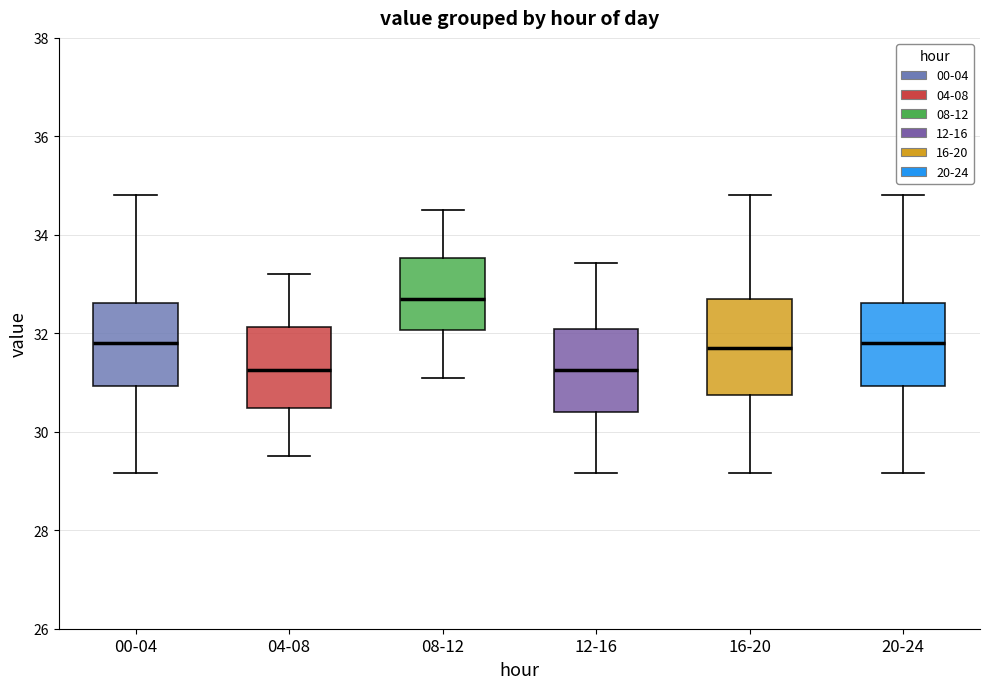

Which box is the tallest, from its lower edge to its upper edge?

16-20